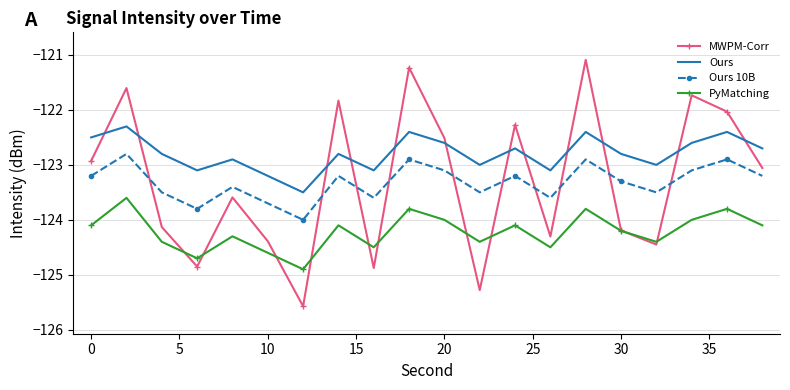

Reading right to left, list all the values displayed in this chart.

MWPM-Corr: -123.1	-122.0	-121.7	-124.4	-124.2	-121.1	-124.3	-122.3	-125.3	-122.5	-121.2	-124.9	-121.8	-125.6	-124.4	-123.6	-124.9	-124.1	-121.6	-122.9
Ours: -122.7	-122.4	-122.6	-123.0	-122.8	-122.4	-123.1	-122.7	-123.0	-122.6	-122.4	-123.1	-122.8	-123.5	-123.2	-122.9	-123.1	-122.8	-122.3	-122.5
Ours 10B: -123.2	-122.9	-123.1	-123.5	-123.3	-122.9	-123.6	-123.2	-123.5	-123.1	-122.9	-123.6	-123.2	-124.0	-123.7	-123.4	-123.8	-123.5	-122.8	-123.2
PyMatching: -124.1	-123.8	-124.0	-124.4	-124.2	-123.8	-124.5	-124.1	-124.4	-124.0	-123.8	-124.5	-124.1	-124.9	-124.6	-124.3	-124.7	-124.4	-123.6	-124.1